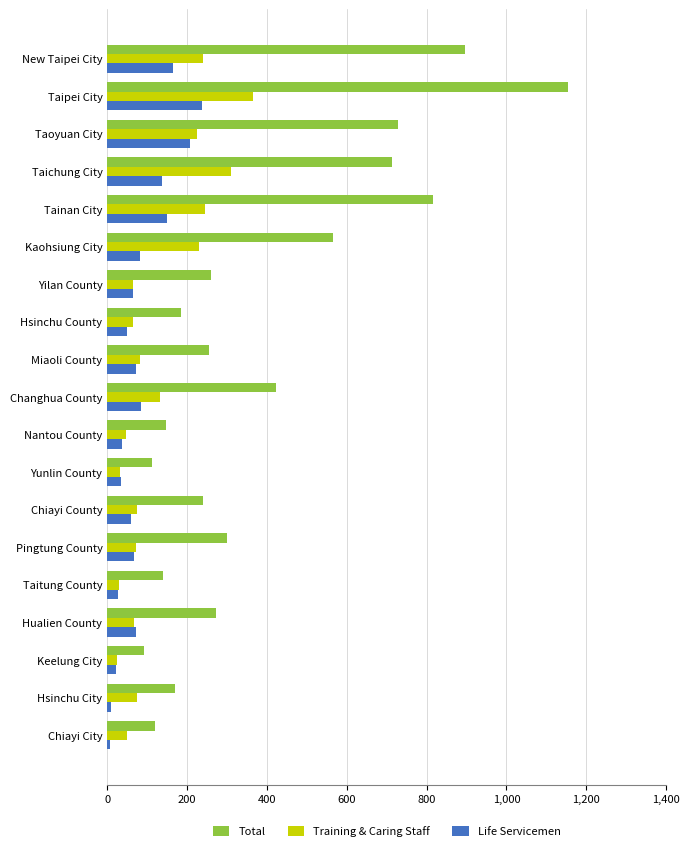

Rank the series by their maximum value, from lowest to highest.

Life Servicemen, Training & Caring Staff, Total